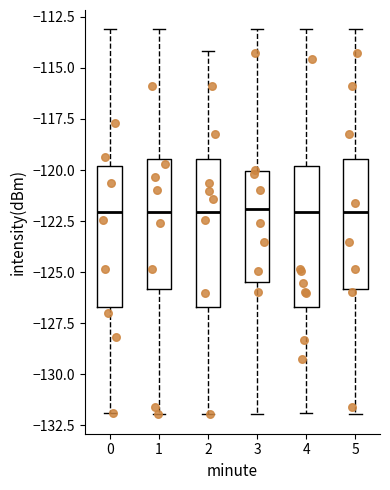

Where does the lower whisker of the box at x = 1 end on the y-axis? The values are not printed on the chart, so give them approximately, as read against the axis.

-132.0